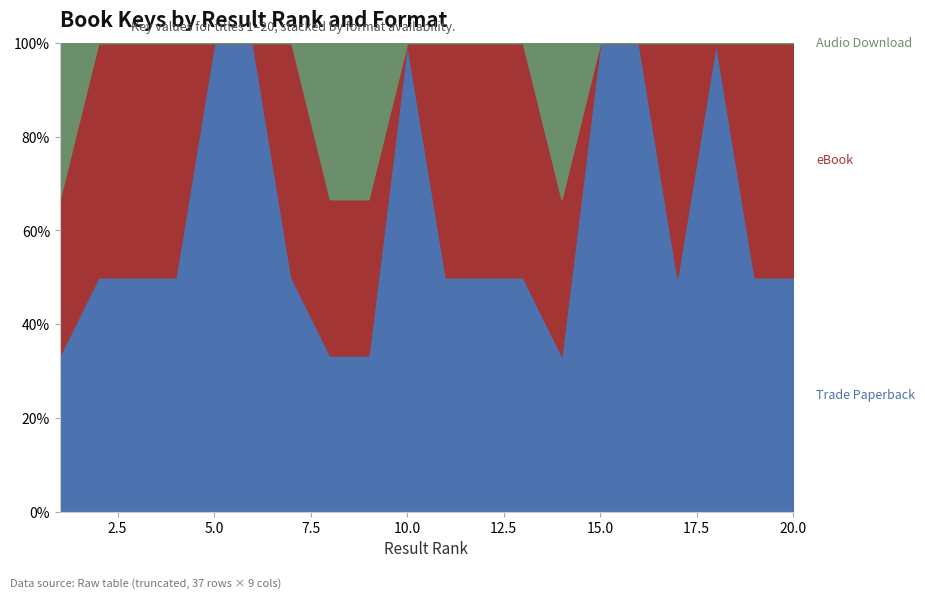

Count the number of data series in this chart.

3